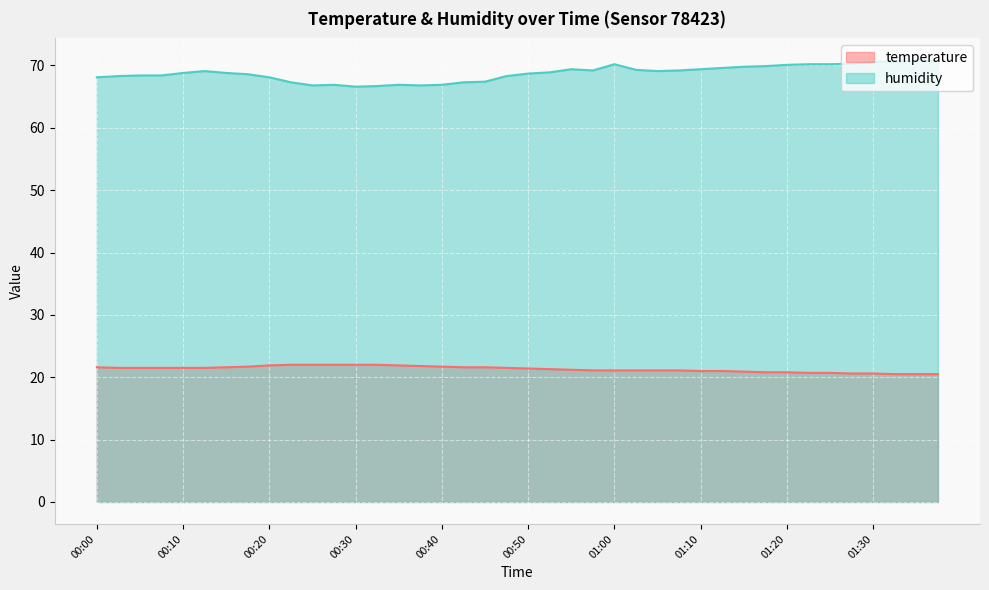

True or false: humidity and temperature cross at least once.

False